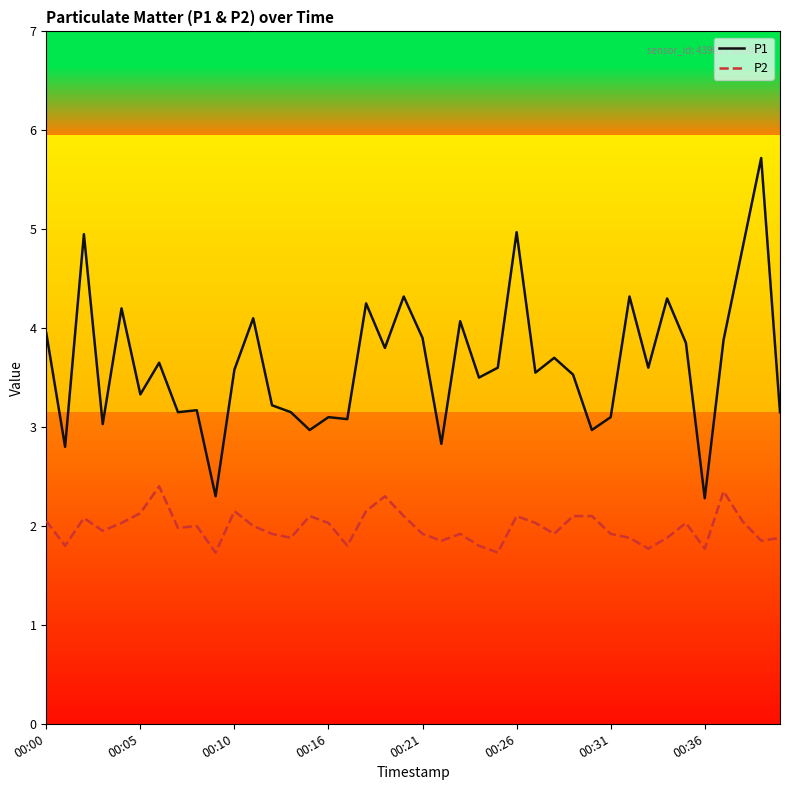

Which series has the largest total across all categories?

P1